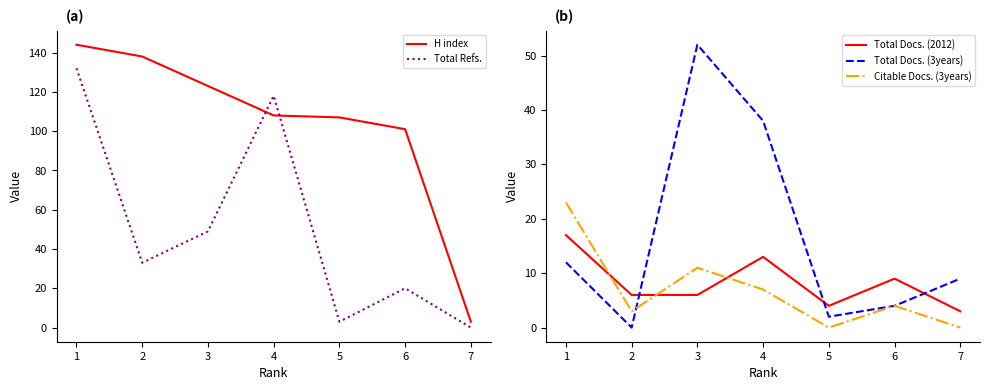

Between which two adjacent categories do Citable Docs. (3years) and Total Docs. (2012) first intersect?

1 and 2